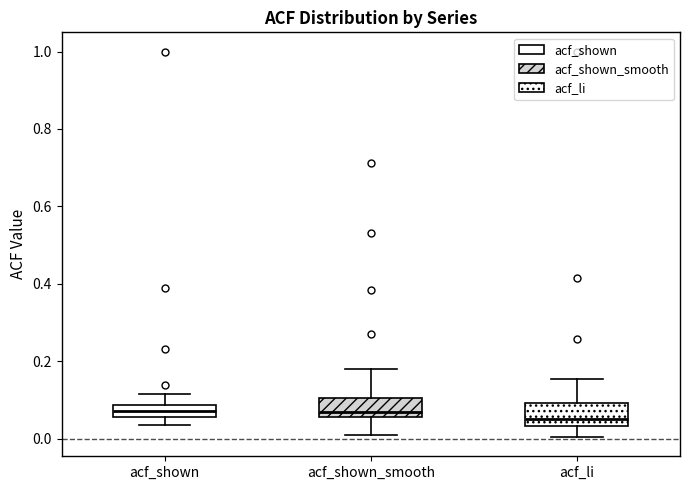

Where is the lower edge of the box for acf_shown on the y-axis? The values are not printed on the chart, so give them approximately, as read against the axis.

0.06